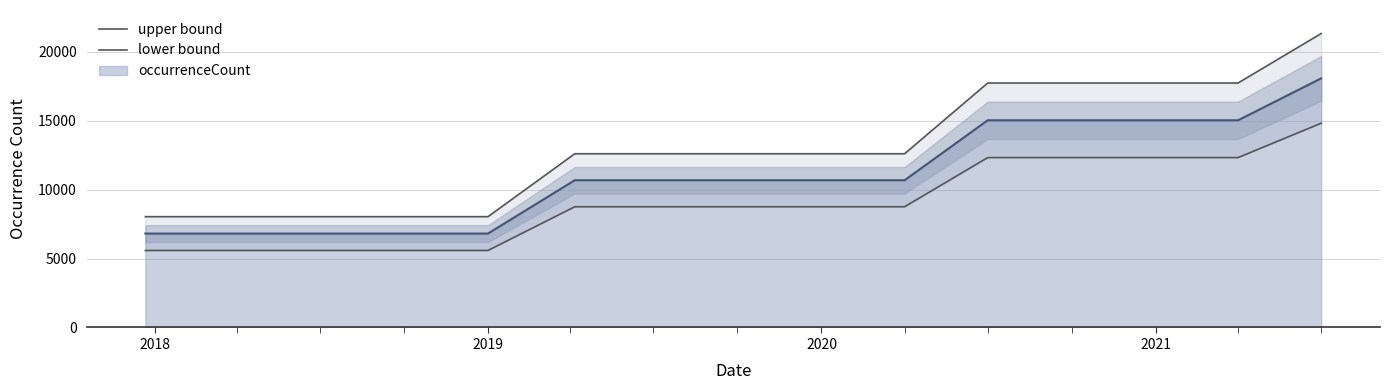

Is it true that occurrenceCount equals 2175 at 2019?

False